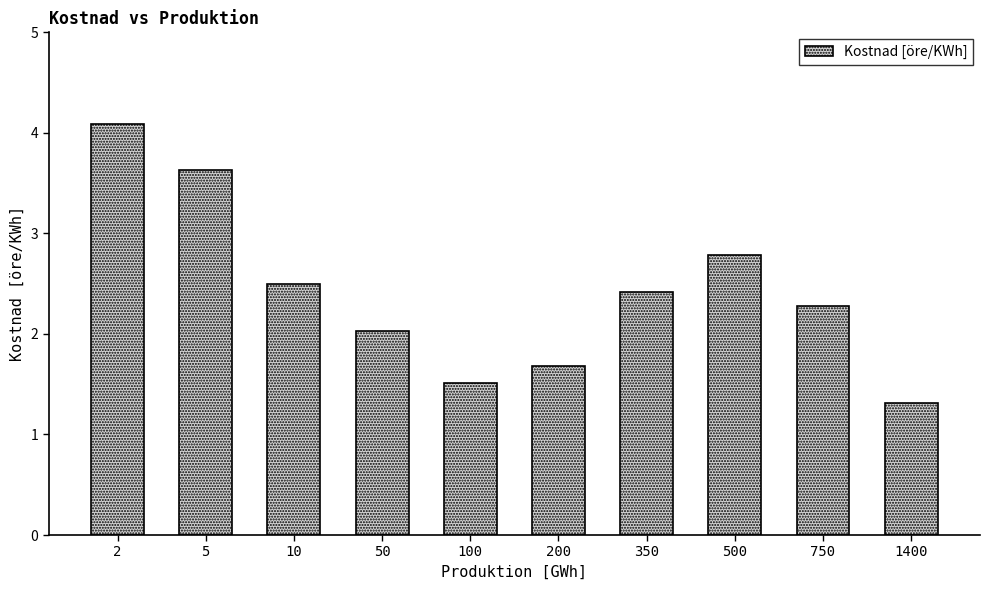

How many data points are less than 2?

3